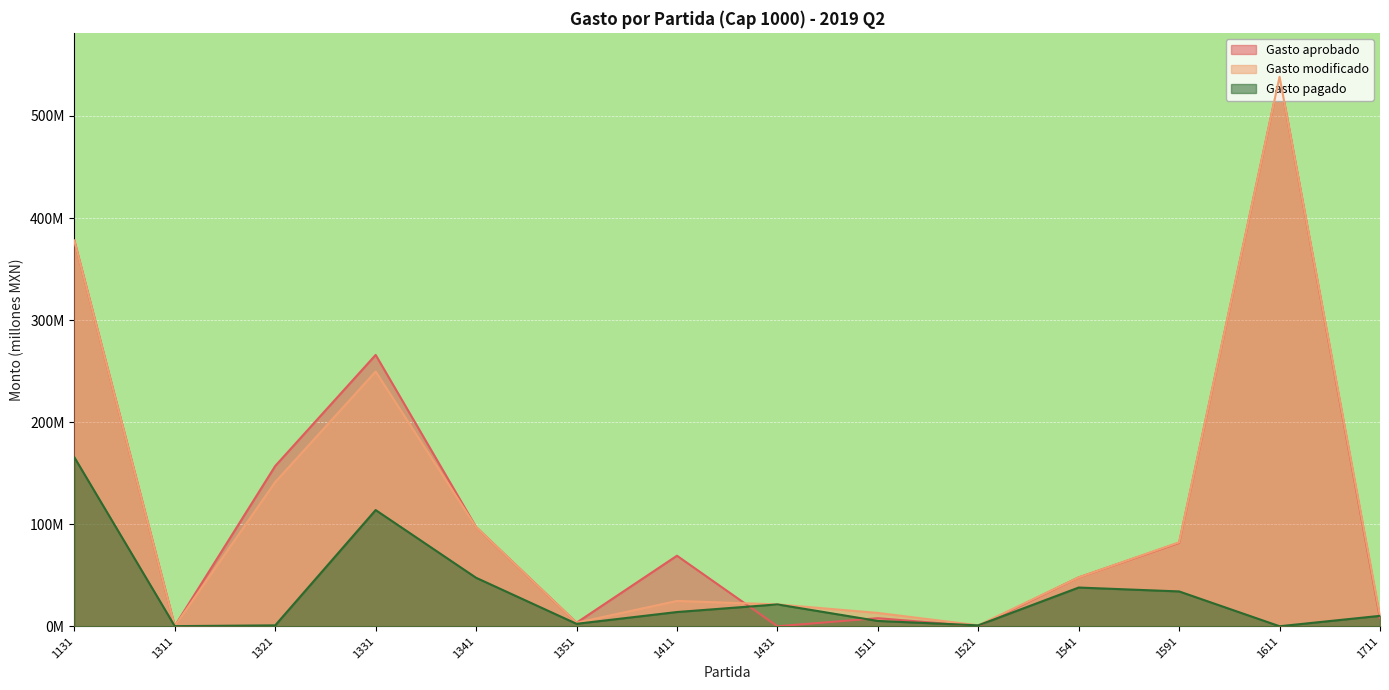

Reading right to left, extract all data points from this chart.

Gasto aprobado: 7.8	538.4	81.7	47.9	0.0	7.9	0.0	69.1	3.4	97.2	265.9	157.0	0.2	377.9
Gasto modificado: 10.2	538.4	82.2	47.9	0.9	13.0	21.4	24.8	3.4	97.2	249.6	141.2	0.2	377.9
Gasto pagado: 10.2	0.0	34.1	37.9	0.9	5.2	21.4	13.9	2.4	47.5	113.9	0.9	0.1	165.5